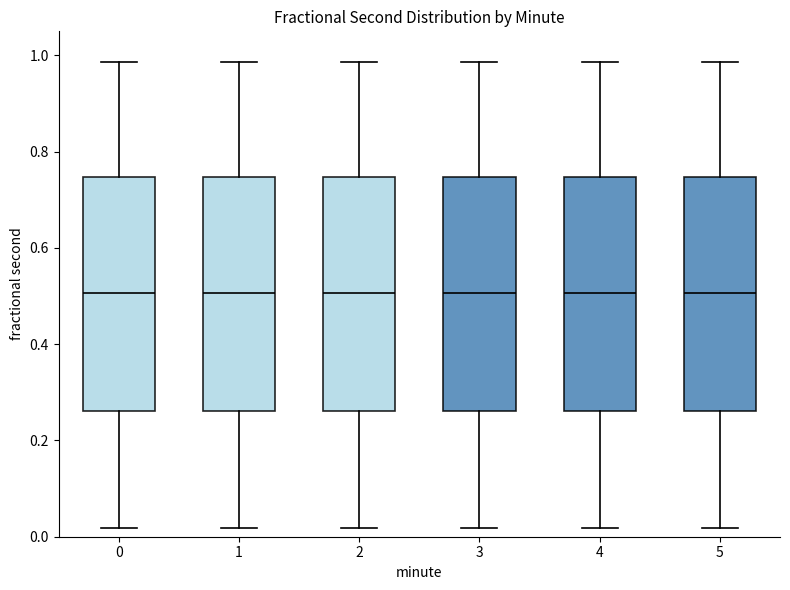

Where does the lower whisker of the box at x = 4 end on the y-axis? The values are not printed on the chart, so give them approximately, as read against the axis.

0.02